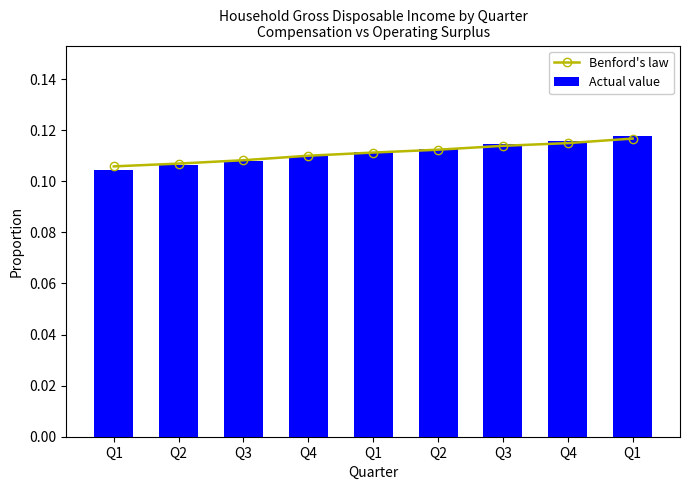

Which has a higher value, Q1 or Q3?

Q3